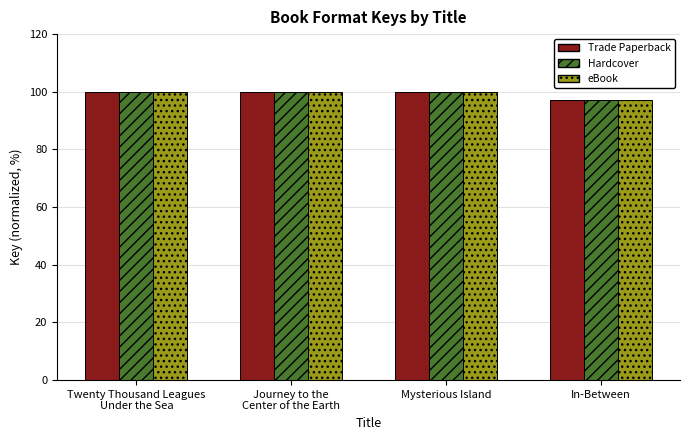

Reading left to right, transcribe all the data shown in this chart.

Trade Paperback: Twenty Thousand Leagues
Under the Sea=100.0	Journey to the
Center of the Earth=100.0	Mysterious Island=100.0	In-Between=97.1
Hardcover: Twenty Thousand Leagues
Under the Sea=100.0	Journey to the
Center of the Earth=100.0	Mysterious Island=100.0	In-Between=97.1
eBook: Twenty Thousand Leagues
Under the Sea=100.0	Journey to the
Center of the Earth=100.0	Mysterious Island=100.0	In-Between=97.1